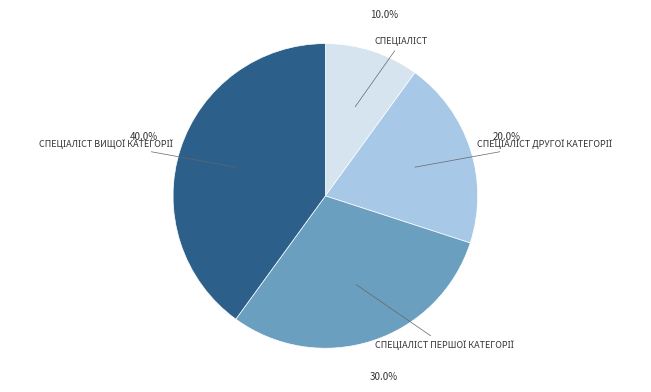

To the nearest percent, what is the difference between the largest and smallest slice percentages?

30%